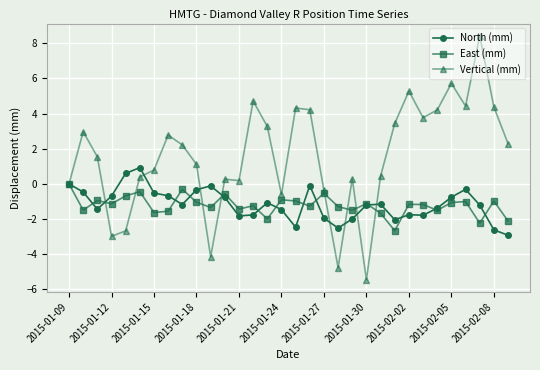

Rank the series by their maximum value, from highest to lowest.

Vertical (mm), North (mm), East (mm)